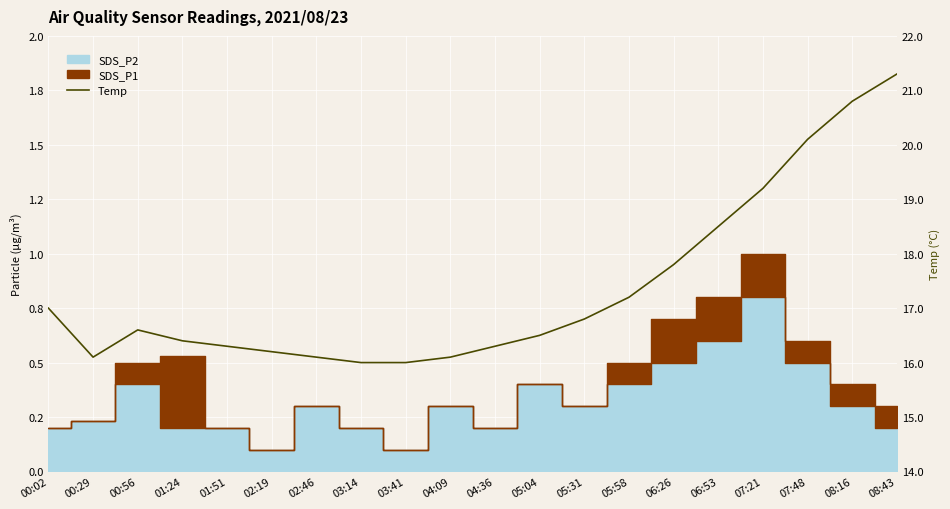

How many categories are shown in the chart?

20